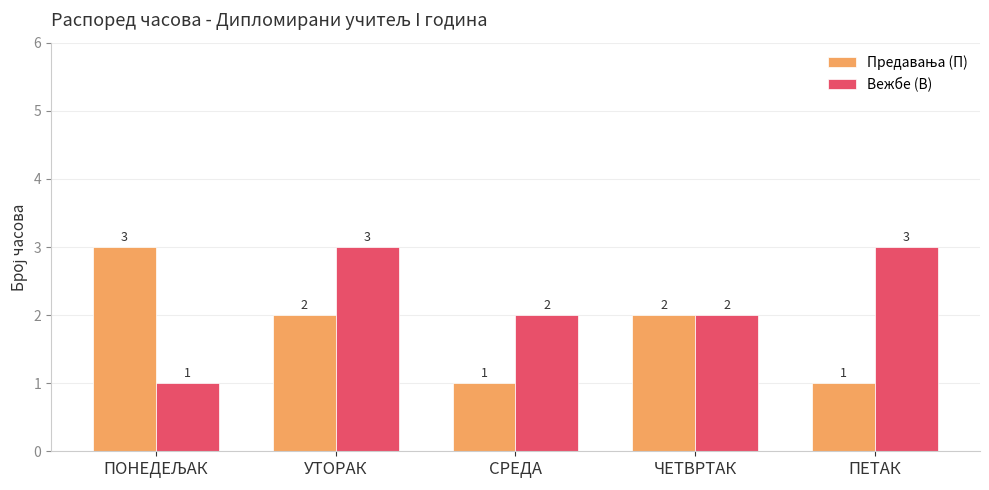

How many series are shown in this chart?

2